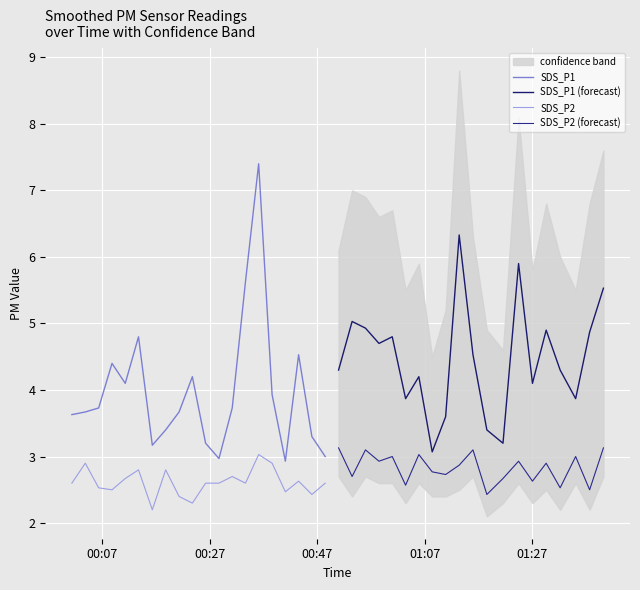

What is the value of the SDS_P1 point at the 10th from the left?

4.2